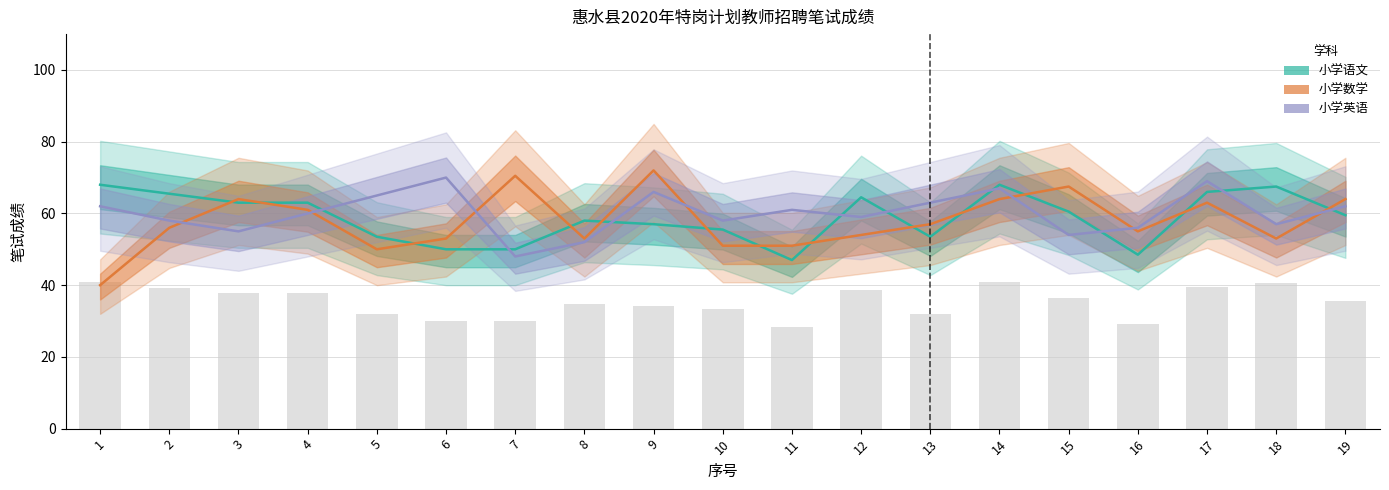

Between 16 and 15, which is larger?

15